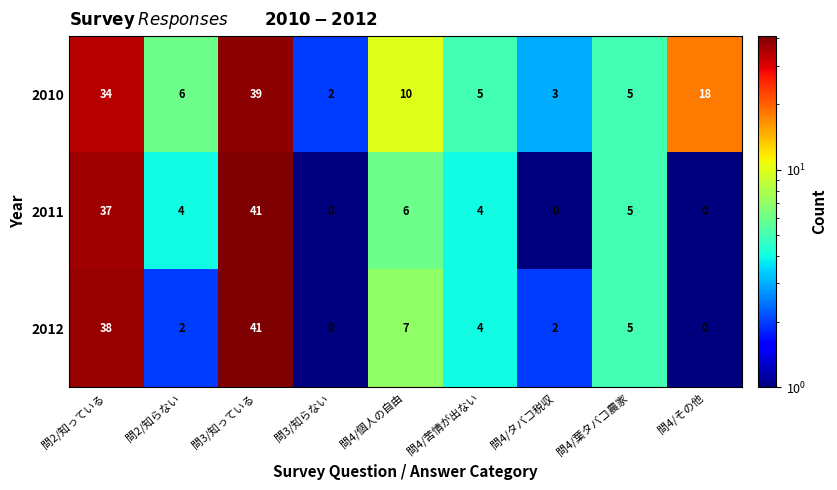

True or false: 2010 has a value of 39 at 問3/知っている.

True